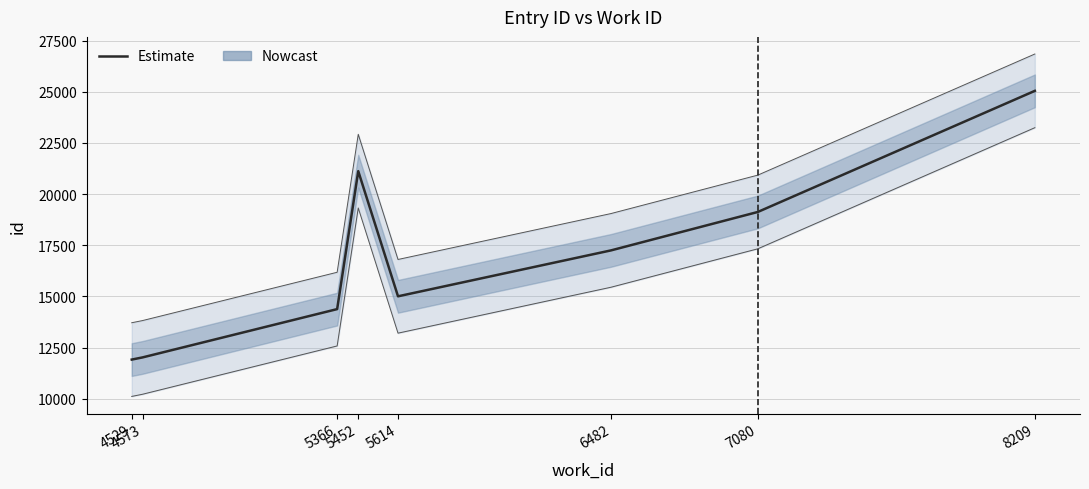

Rank the categories by value from highest to lowest.

8209, 5452, 7080, 6482, 5614, 5366, 4573, 4529